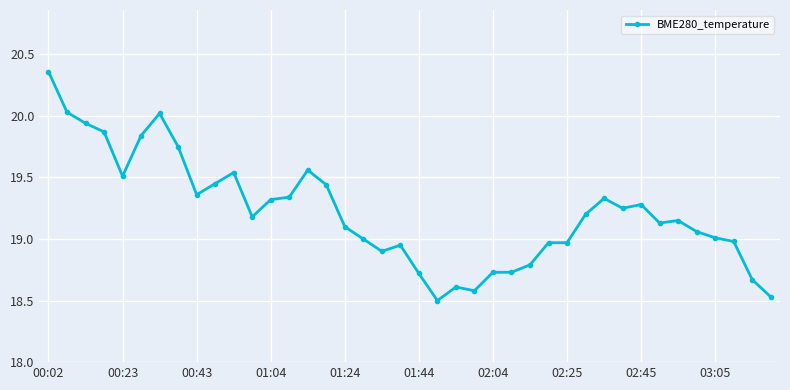

True or false: the data has more than 2 interior local peaks.

True